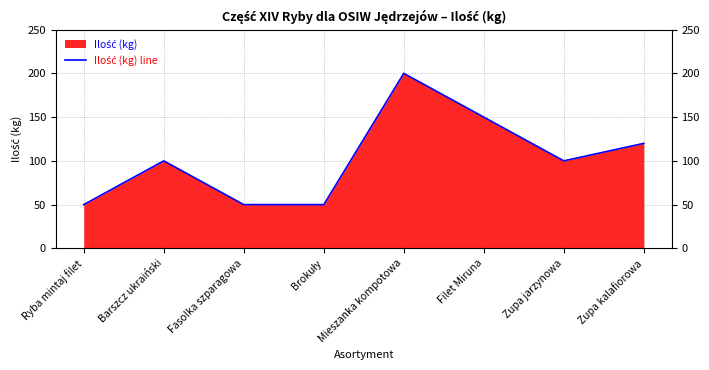

Rank the categories by value from highest to lowest.

Mieszanka kompotowa, Filet Miruna, Zupa kalafiorowa, Barszcz ukraiński, Zupa jarzynowa, Ryba mintaj filet, Fasolka szparagowa, Brokuły